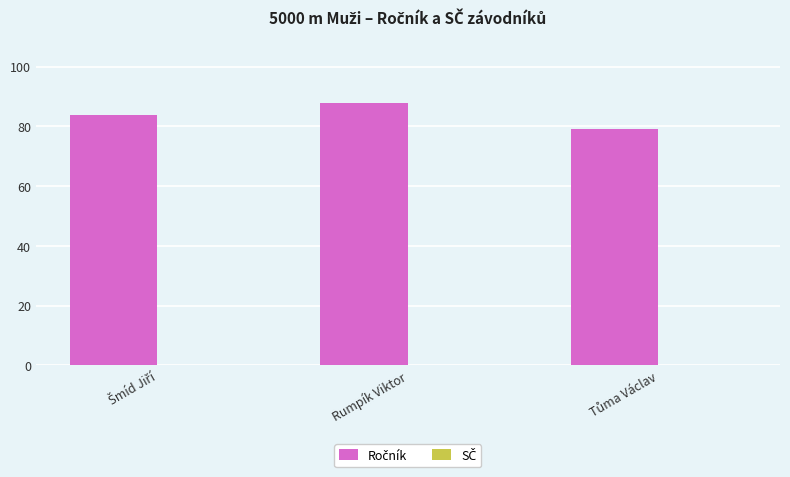

Which category has the highest value across all series?

Rumpík Viktor